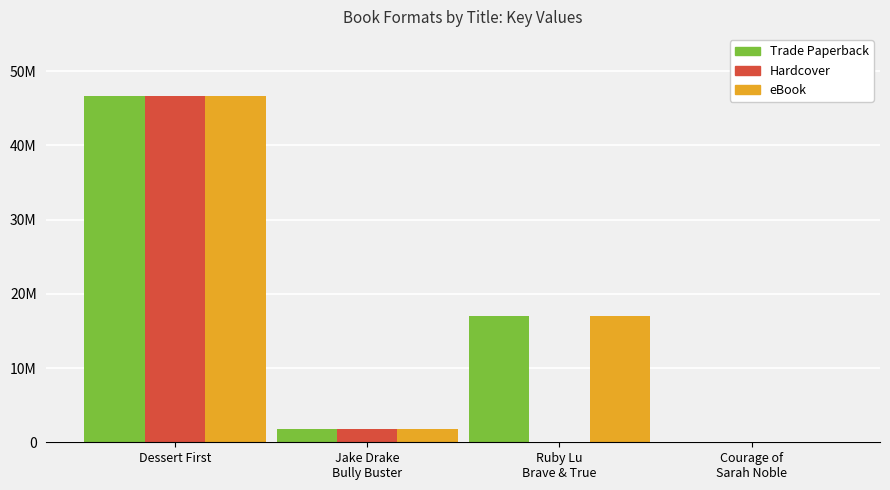

What position from the right is Dessert First?

4